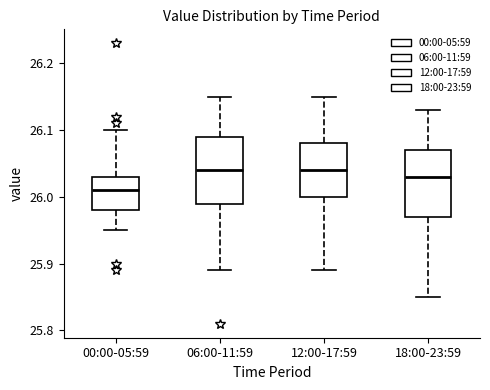

Where does the lower whisker of the box for 06:00-11:59 end on the y-axis? The values are not printed on the chart, so give them approximately, as read against the axis.

25.89